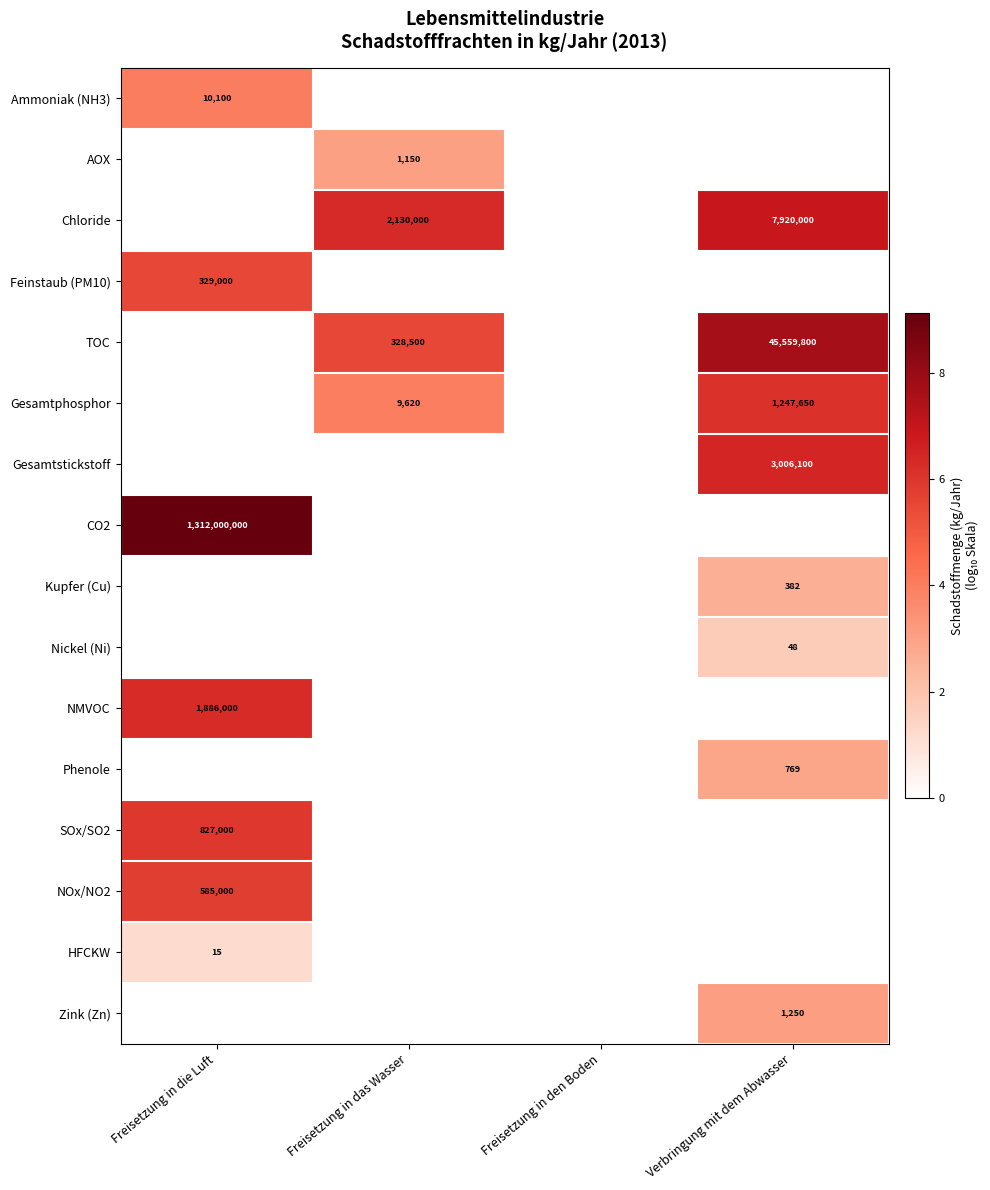

The value of TOC at Freisetzung in das Wasser is 143011. True or false?

False